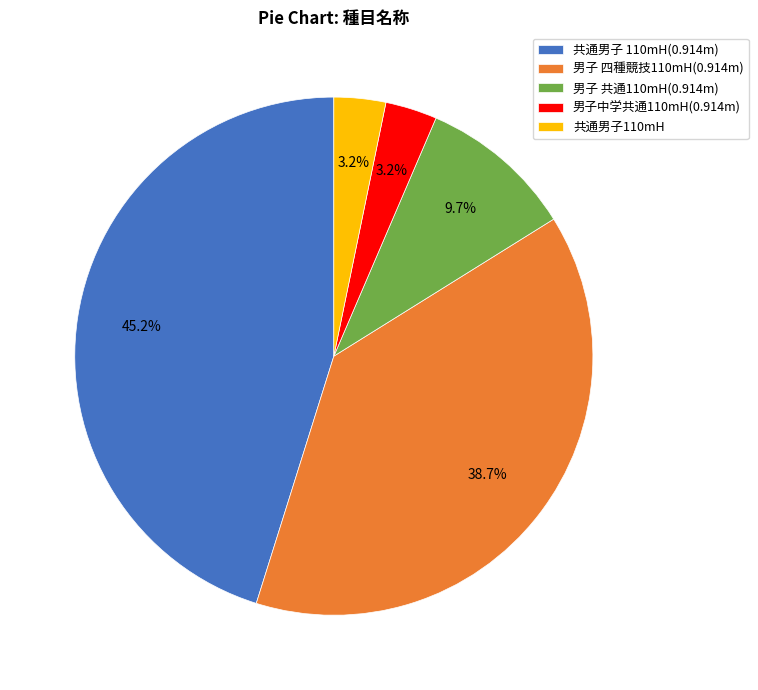

Approximately how many times larger is the value at 共通男子110mH compared to 男子 四種競技110mH(0.914m)?

0.1